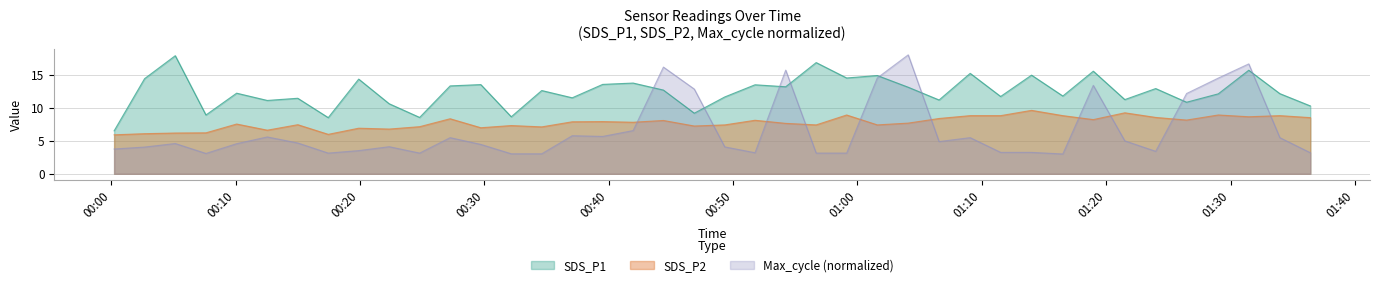

Rank the series by their average value, from highest to lowest.

SDS_P1, SDS_P2, Max_cycle (normalized)